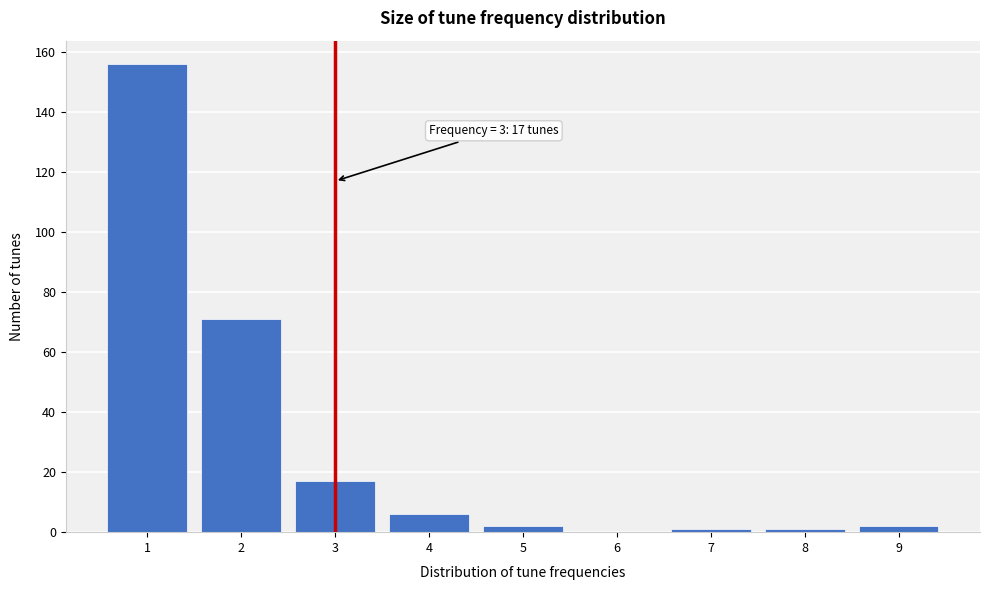

Reading left to right, extract all data points from this chart.

1=156	2=71	3=17	4=6	5=2	6=0	7=1	8=1	9=2